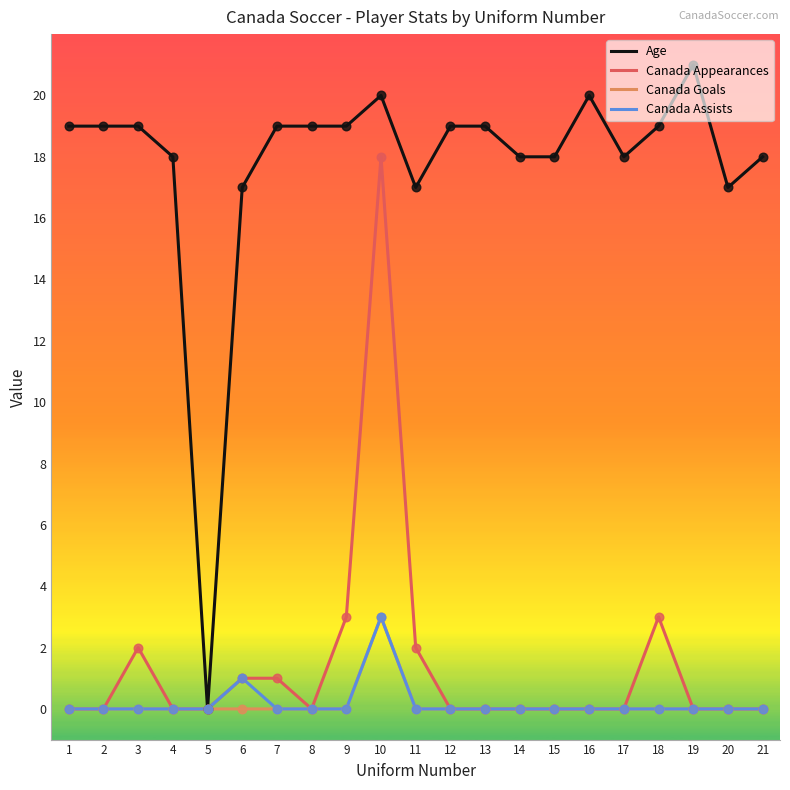

Which series has the widest spread of values?

Age